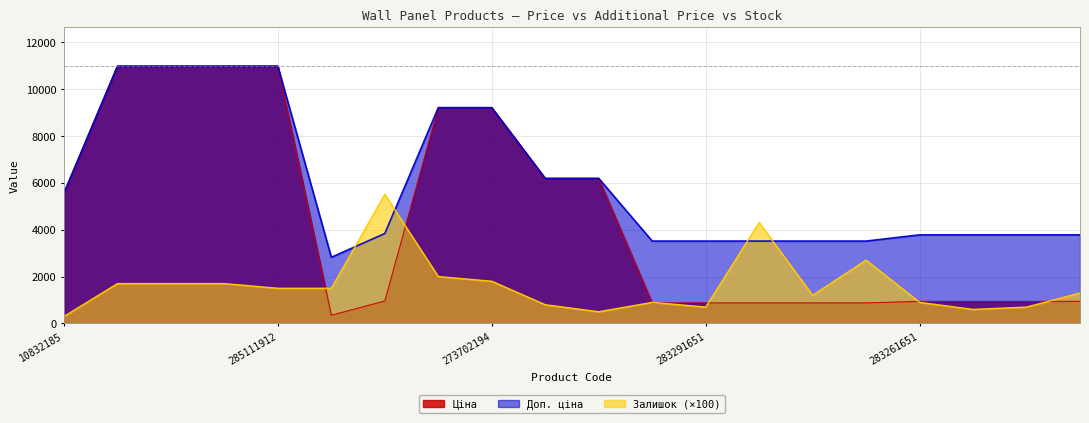

Does the chart have visible grid lines?

Yes